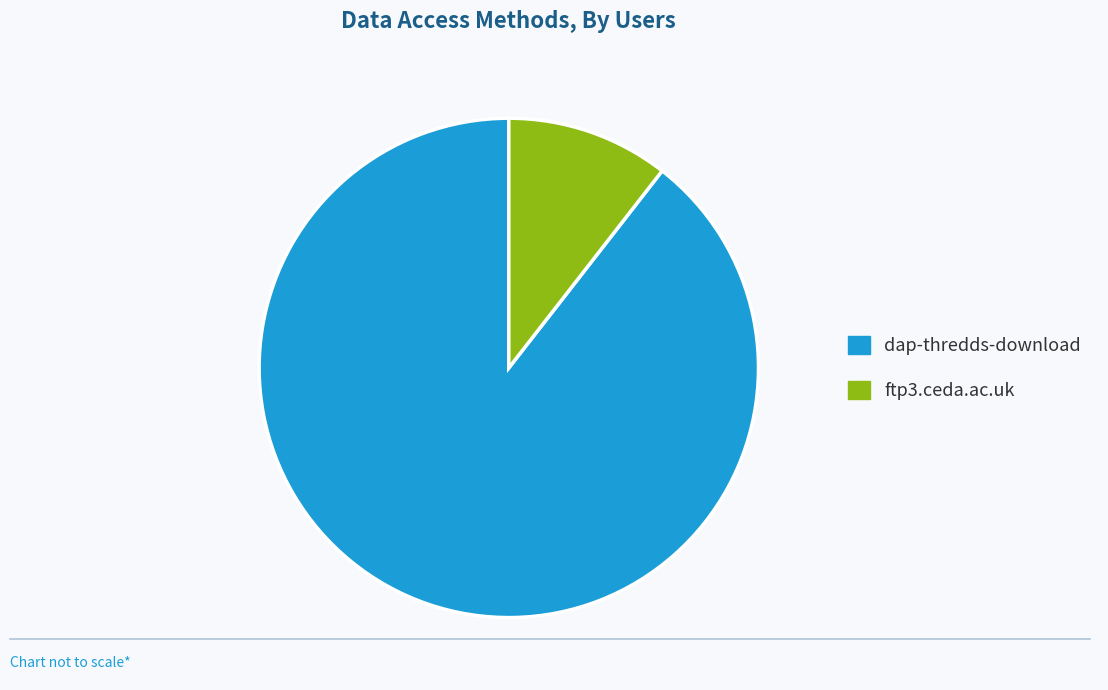

Rank the categories by value from highest to lowest.

dap-thredds-download, ftp3.ceda.ac.uk